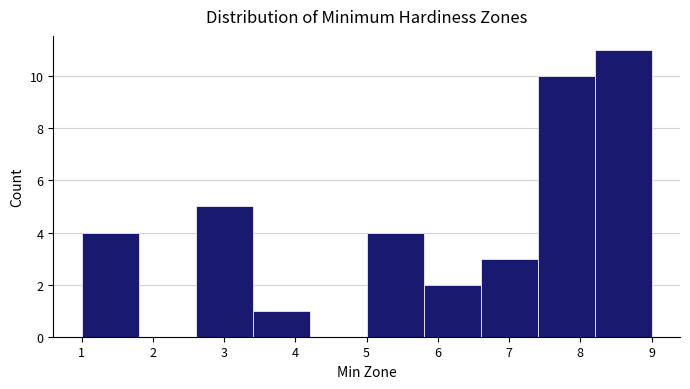

Over which range of the x-axis is the bar tallest?

8.2 to 9.0